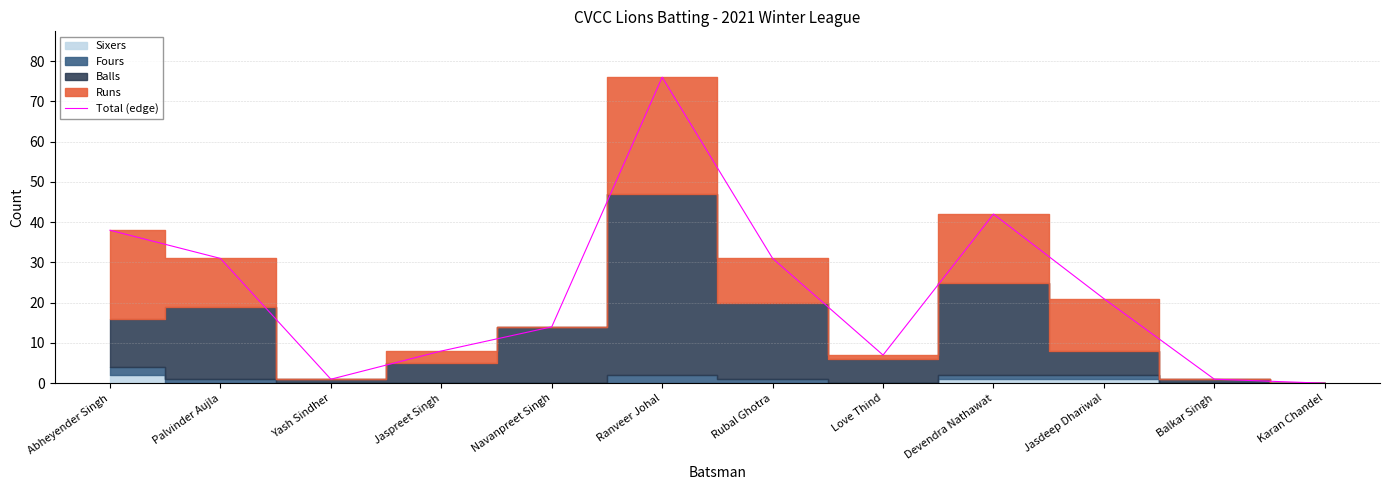

At which category does the data reach its first local peak?

Ranveer Johal